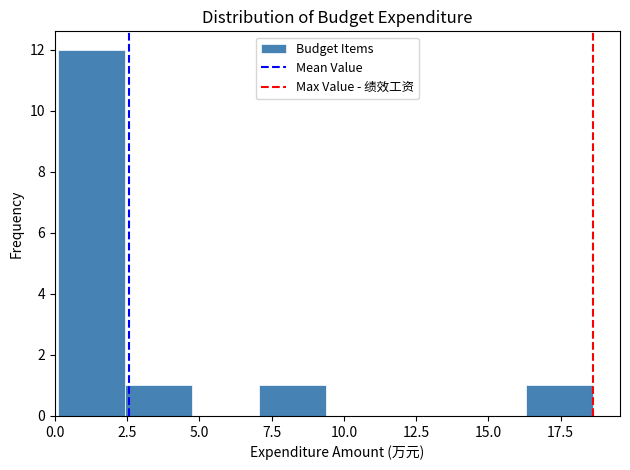

Reading left to right, transcribe this chart: for each bar, give the range it covers on the x-axis and its height. Neither the bar edges nor the heights are printed on the chart, so give them approximately, as read against the axes.

0.0 to 2.5: 12
2.5 to 4.5: 1
4.5 to 7.0: 0
7.0 to 9.5: 1
9.5 to 11.5: 0
11.5 to 14.0: 0
14.0 to 16.5: 0
16.5 to 18.5: 1